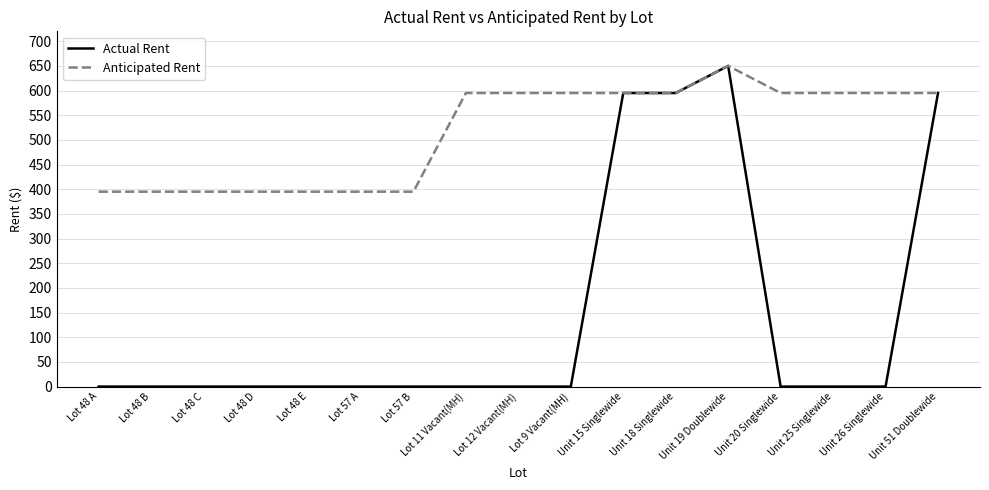

Which series has the largest total across all categories?

Anticipated Rent